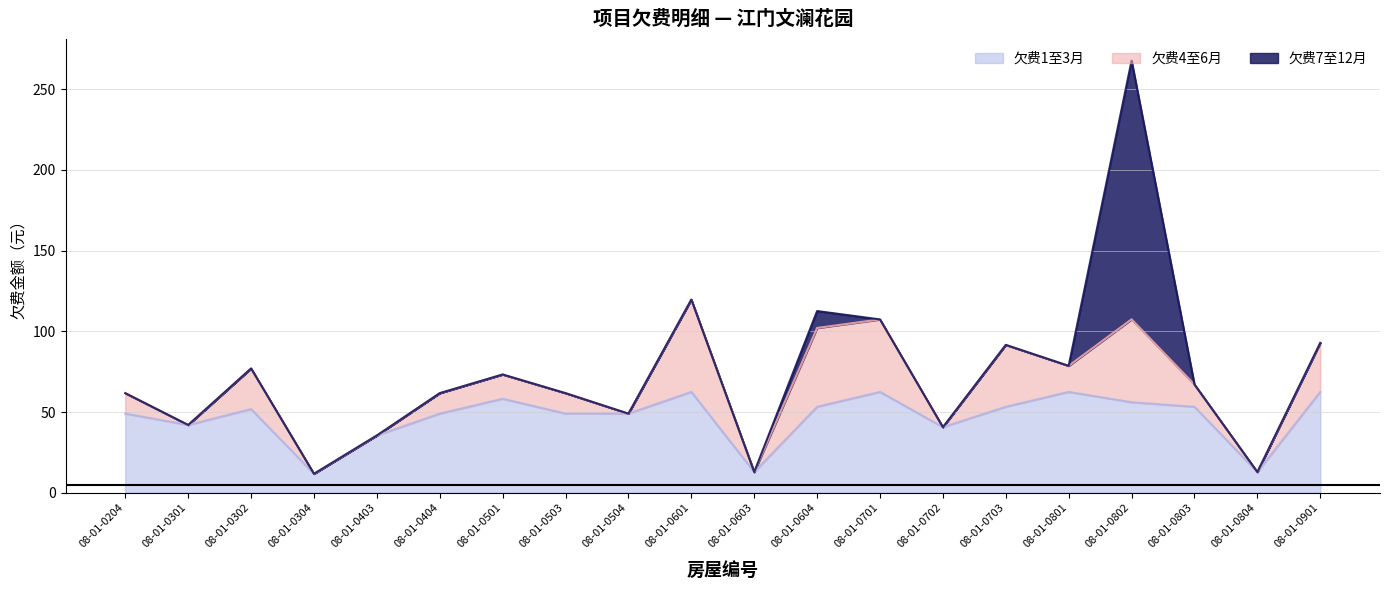

What is the total value across all series at 08-01-0703?

91.6